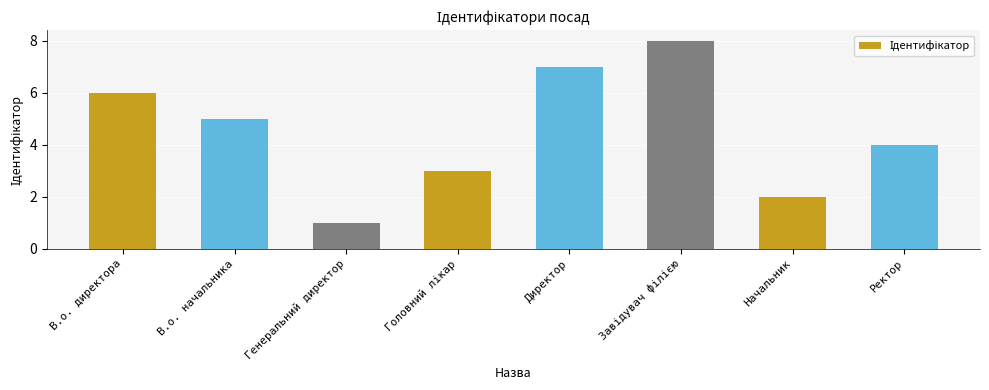

At which category does the chart reach its minimum across all series?

Генеральний директор